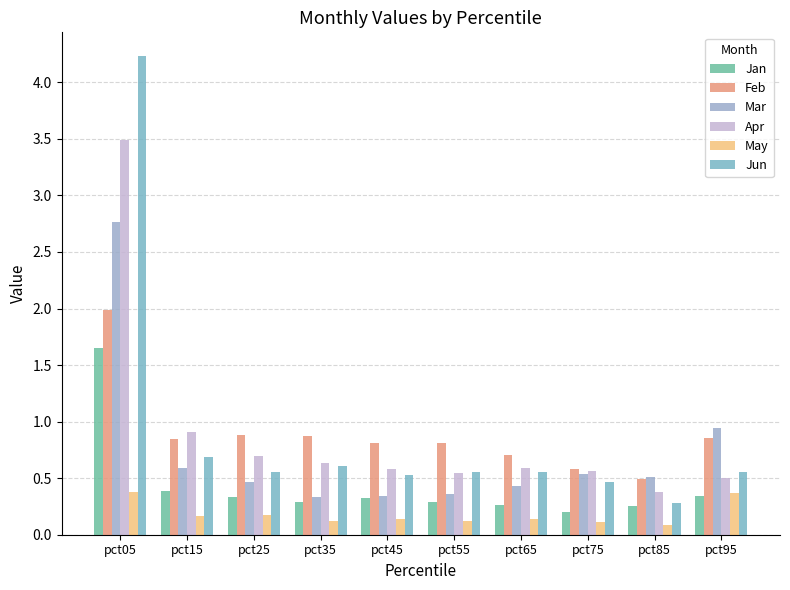

At which category is the sum across all series the highest?

pct05